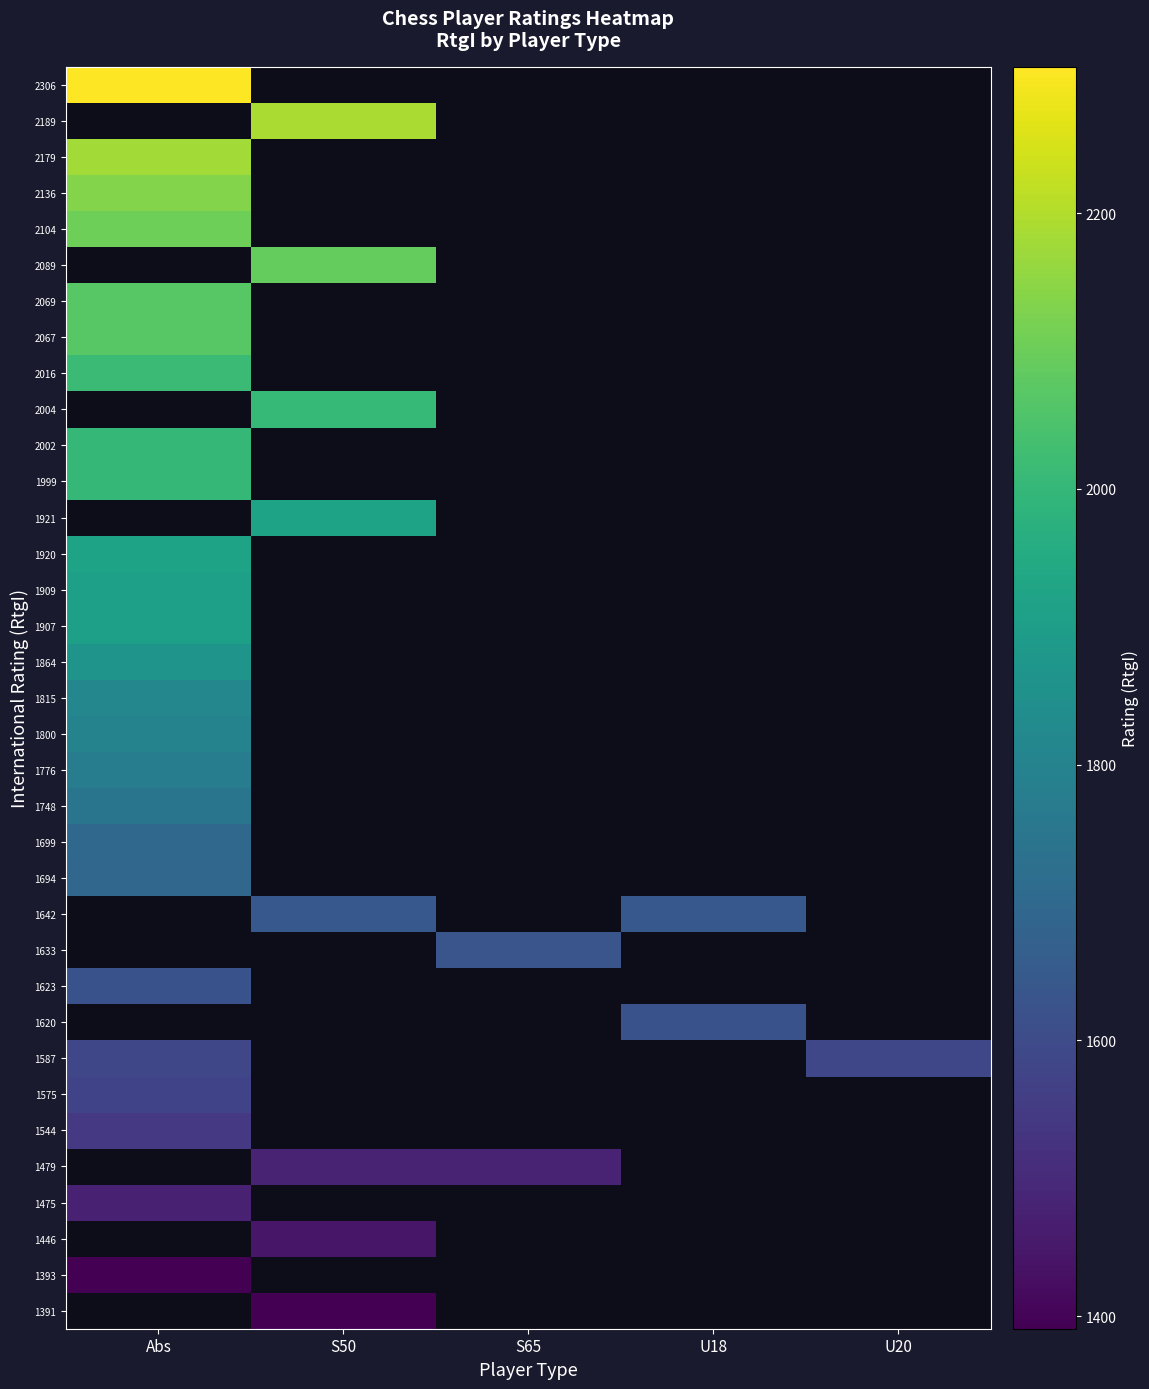

How many positive values does the 1479 series have?

2